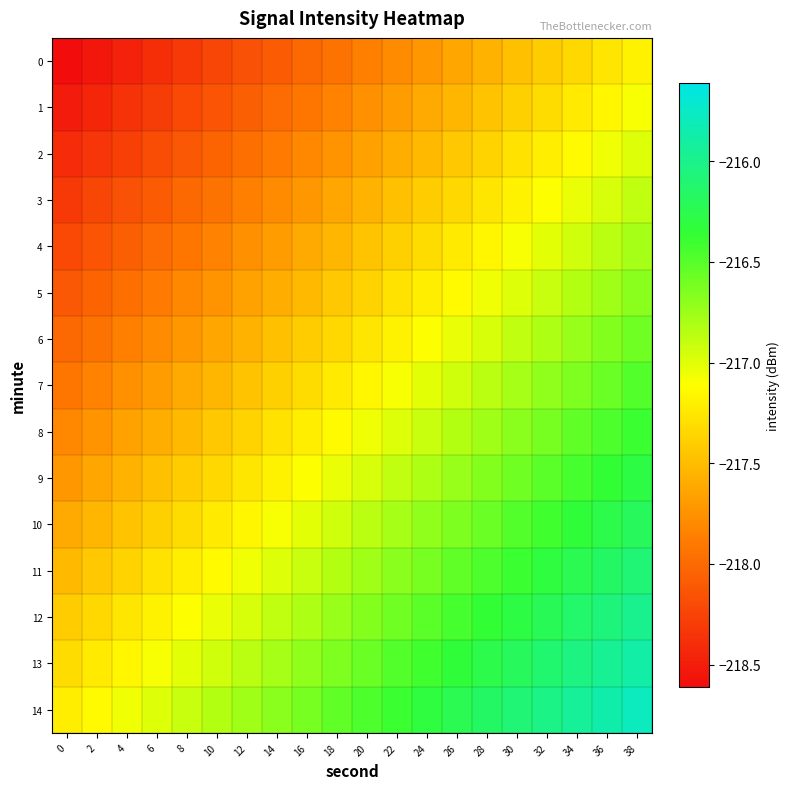

Reading left to right, list all the values displayed in this chart.

0: 0=-218.6	2=-218.5	4=-218.5	6=-218.4	8=-218.3	10=-218.2	12=-218.2	14=-218.1	16=-218.0	18=-217.9	20=-217.9	22=-217.8	24=-217.7	26=-217.6	28=-217.6	30=-217.5	32=-217.4	34=-217.3	36=-217.3	38=-217.2
1: 0=-218.5	2=-218.4	4=-218.4	6=-218.3	8=-218.2	10=-218.1	12=-218.1	14=-218.0	16=-217.9	18=-217.8	20=-217.8	22=-217.7	24=-217.6	26=-217.5	28=-217.5	30=-217.4	32=-217.3	34=-217.2	36=-217.2	38=-217.1
2: 0=-218.4	2=-218.3	4=-218.3	6=-218.2	8=-218.1	10=-218.0	12=-218.0	14=-217.9	16=-217.8	18=-217.7	20=-217.7	22=-217.6	24=-217.5	26=-217.4	28=-217.4	30=-217.3	32=-217.2	34=-217.1	36=-217.1	38=-217.0
3: 0=-218.3	2=-218.2	4=-218.2	6=-218.1	8=-218.0	10=-217.9	12=-217.9	14=-217.8	16=-217.7	18=-217.6	20=-217.6	22=-217.5	24=-217.4	26=-217.3	28=-217.3	30=-217.2	32=-217.1	34=-217.0	36=-217.0	38=-216.9
4: 0=-218.2	2=-218.1	4=-218.1	6=-218.0	8=-217.9	10=-217.8	12=-217.8	14=-217.7	16=-217.6	18=-217.5	20=-217.5	22=-217.4	24=-217.3	26=-217.2	28=-217.2	30=-217.1	32=-217.0	34=-216.9	36=-216.9	38=-216.8
5: 0=-218.1	2=-218.0	4=-218.0	6=-217.9	8=-217.8	10=-217.7	12=-217.7	14=-217.6	16=-217.5	18=-217.4	20=-217.4	22=-217.3	24=-217.2	26=-217.1	28=-217.1	30=-217.0	32=-216.9	34=-216.8	36=-216.8	38=-216.7
6: 0=-218.0	2=-217.9	4=-217.9	6=-217.8	8=-217.7	10=-217.6	12=-217.6	14=-217.5	16=-217.4	18=-217.3	20=-217.3	22=-217.2	24=-217.1	26=-217.0	28=-217.0	30=-216.9	32=-216.8	34=-216.7	36=-216.7	38=-216.6
7: 0=-217.9	2=-217.8	4=-217.8	6=-217.7	8=-217.6	10=-217.5	12=-217.5	14=-217.4	16=-217.3	18=-217.2	20=-217.2	22=-217.1	24=-217.0	26=-216.9	28=-216.9	30=-216.8	32=-216.7	34=-216.6	36=-216.6	38=-216.5
8: 0=-217.8	2=-217.7	4=-217.7	6=-217.6	8=-217.5	10=-217.4	12=-217.4	14=-217.3	16=-217.2	18=-217.1	20=-217.1	22=-217.0	24=-216.9	26=-216.8	28=-216.8	30=-216.7	32=-216.6	34=-216.5	36=-216.5	38=-216.4
9: 0=-217.7	2=-217.6	4=-217.6	6=-217.5	8=-217.4	10=-217.3	12=-217.3	14=-217.2	16=-217.1	18=-217.0	20=-217.0	22=-216.9	24=-216.8	26=-216.7	28=-216.7	30=-216.6	32=-216.5	34=-216.4	36=-216.4	38=-216.3
10: 0=-217.6	2=-217.5	4=-217.5	6=-217.4	8=-217.3	10=-217.2	12=-217.2	14=-217.1	16=-217.0	18=-216.9	20=-216.9	22=-216.8	24=-216.7	26=-216.6	28=-216.6	30=-216.5	32=-216.4	34=-216.3	36=-216.3	38=-216.2
11: 0=-217.5	2=-217.4	4=-217.4	6=-217.3	8=-217.2	10=-217.1	12=-217.1	14=-217.0	16=-216.9	18=-216.8	20=-216.8	22=-216.7	24=-216.6	26=-216.5	28=-216.5	30=-216.4	32=-216.3	34=-216.2	36=-216.2	38=-216.1
12: 0=-217.4	2=-217.3	4=-217.3	6=-217.2	8=-217.1	10=-217.0	12=-217.0	14=-216.9	16=-216.8	18=-216.7	20=-216.7	22=-216.6	24=-216.5	26=-216.4	28=-216.4	30=-216.3	32=-216.2	34=-216.1	36=-216.1	38=-216.0
13: 0=-217.3	2=-217.2	4=-217.2	6=-217.1	8=-217.0	10=-216.9	12=-216.9	14=-216.8	16=-216.7	18=-216.6	20=-216.6	22=-216.5	24=-216.4	26=-216.3	28=-216.3	30=-216.2	32=-216.1	34=-216.0	36=-216.0	38=-215.9
14: 0=-217.2	2=-217.1	4=-217.1	6=-217.0	8=-216.9	10=-216.8	12=-216.8	14=-216.7	16=-216.6	18=-216.5	20=-216.5	22=-216.4	24=-216.3	26=-216.2	28=-216.2	30=-216.1	32=-216.0	34=-215.9	36=-215.9	38=-215.8